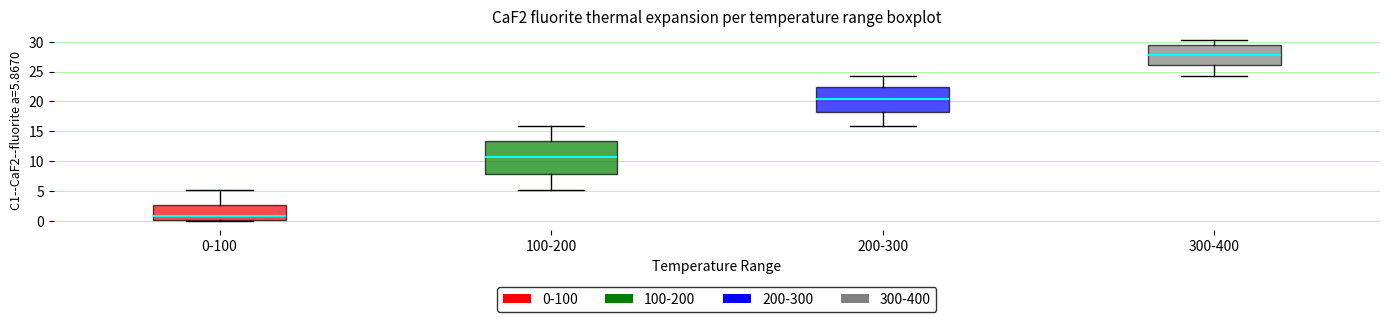

Where does the median line of the box for 100-200 sit on the y-axis? The values are not printed on the chart, so give them approximately, as read against the axis.

10.5